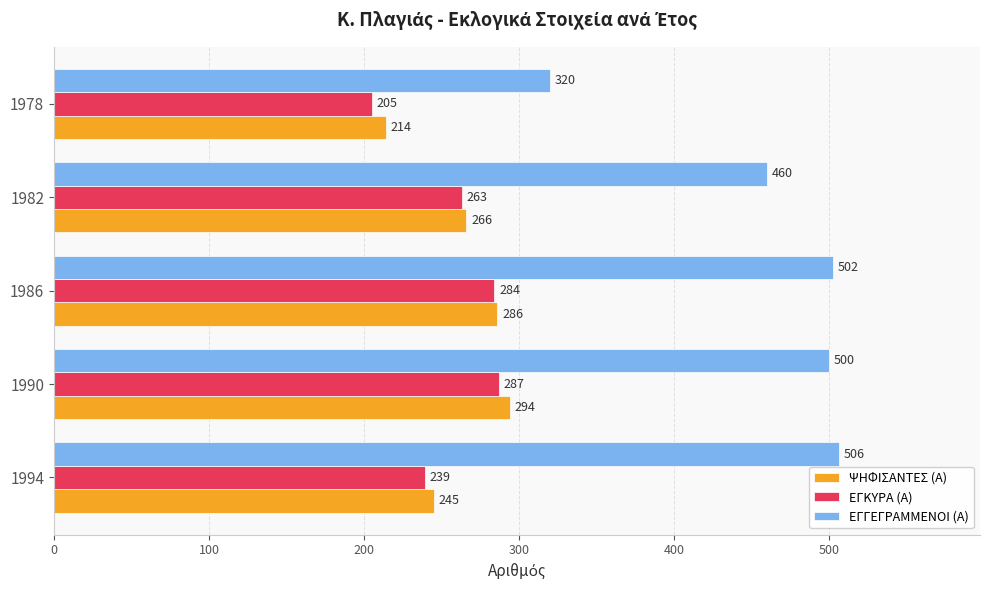

What is the total value across all series at 1994?

990